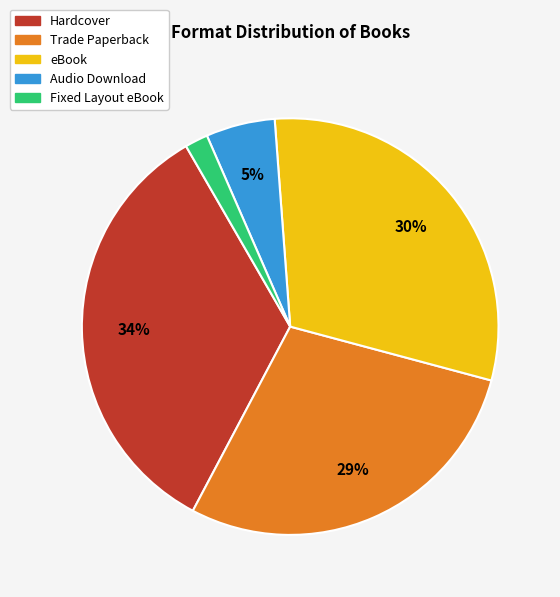

Does Audio Download account for over 50% of the chart?

No